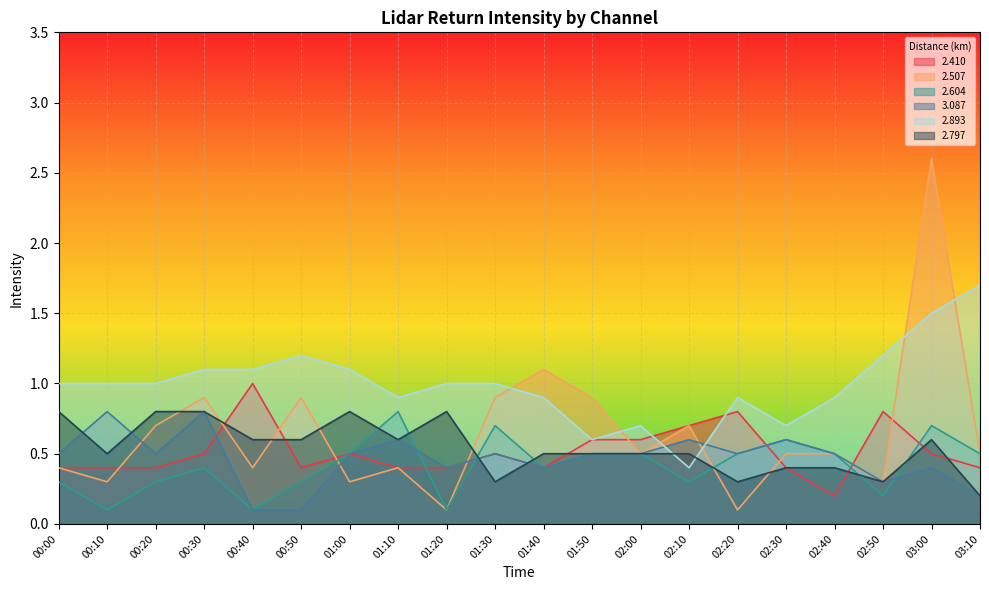

At which category does 2.604 reach its first local peak?

00:30